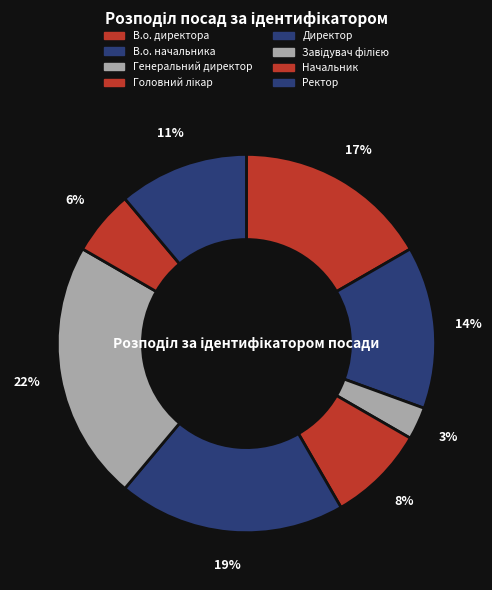

What percentage is NOT represented by Ректор?

88.9%